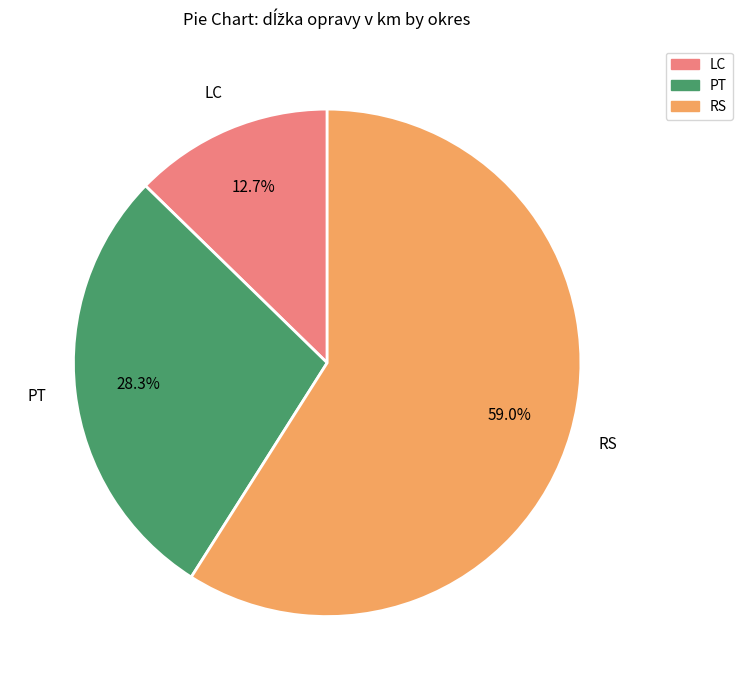

True or false: PT accounts for 20% of the total.

False